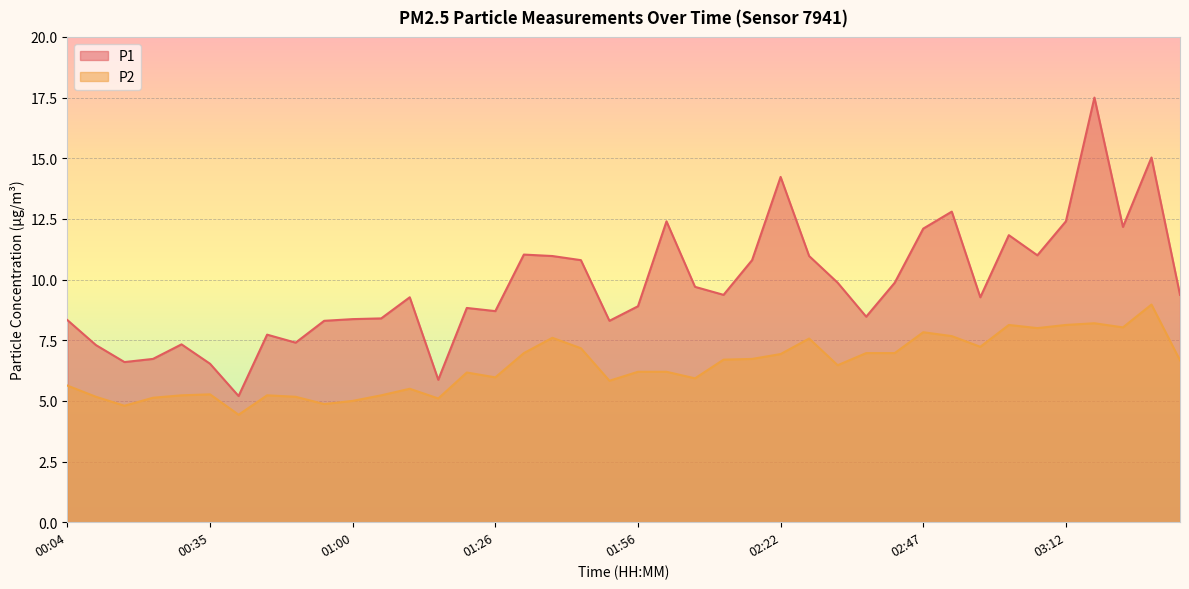

True or false: P1 and P2 cross at least once.

False